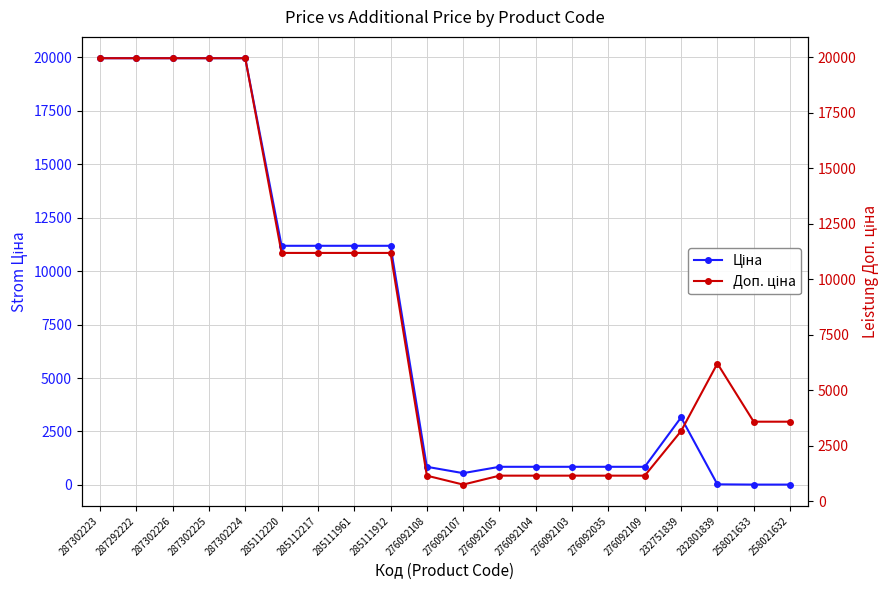

What is the label of the 11th point from the right?

276092108